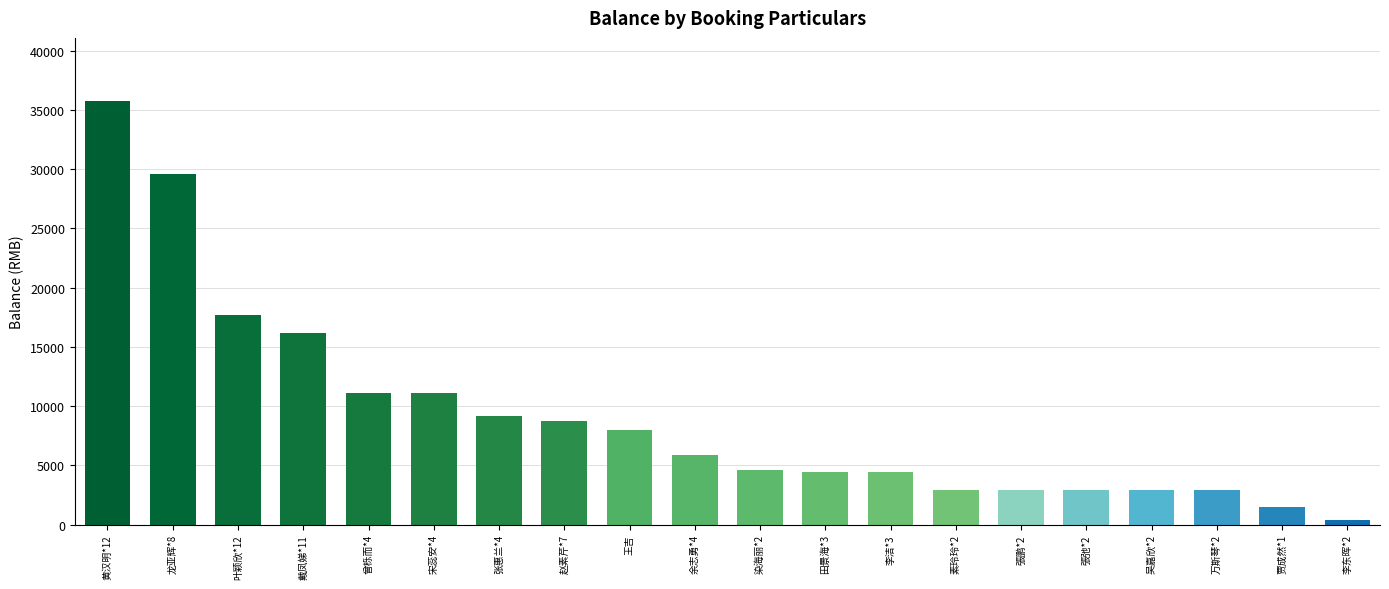

Are the bars horizontal?

No